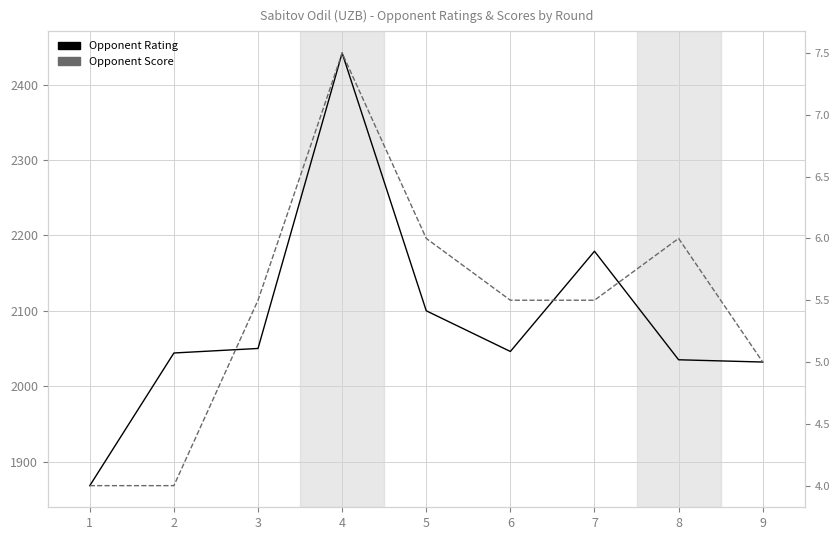

At which category is the sum across all series the highest?

4